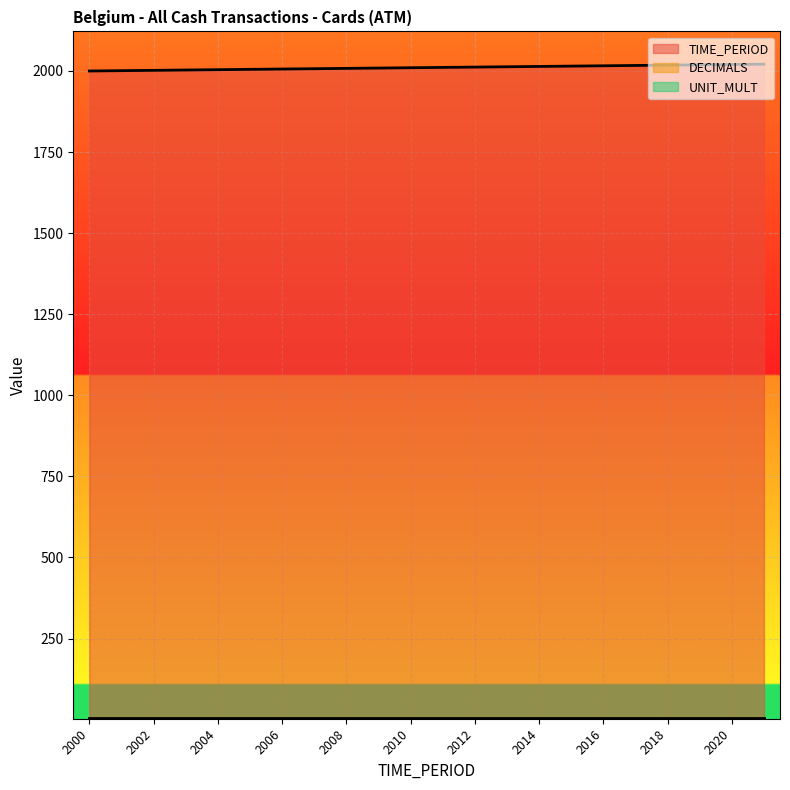

True or false: DECIMALS has a value of 2 at 2018.

False